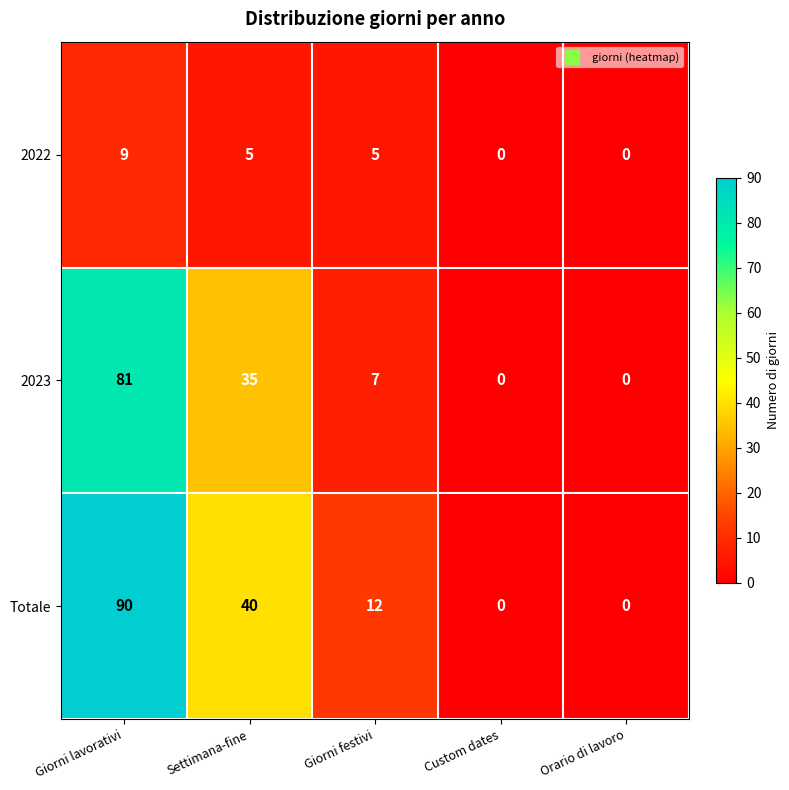

The value of 2023 at Custom dates is 0. True or false?

True